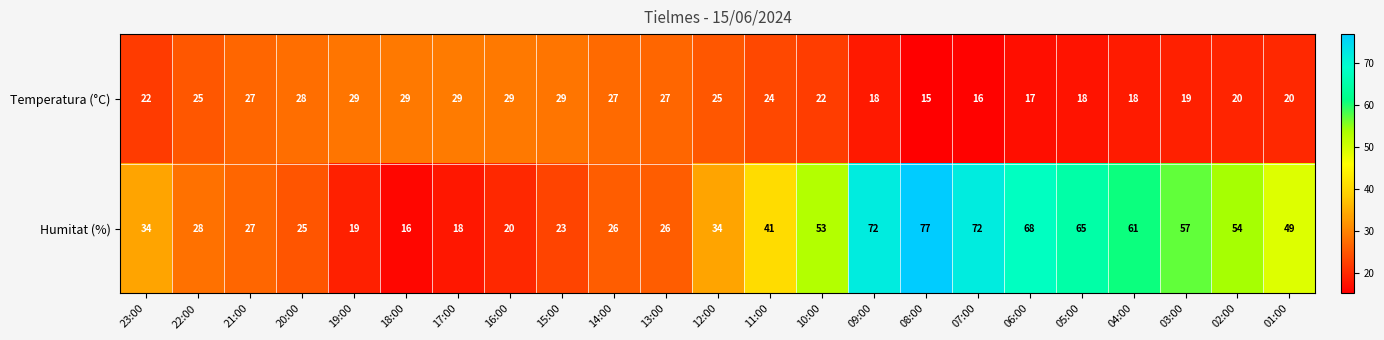

At which category is the sum across all series the highest?

08:00